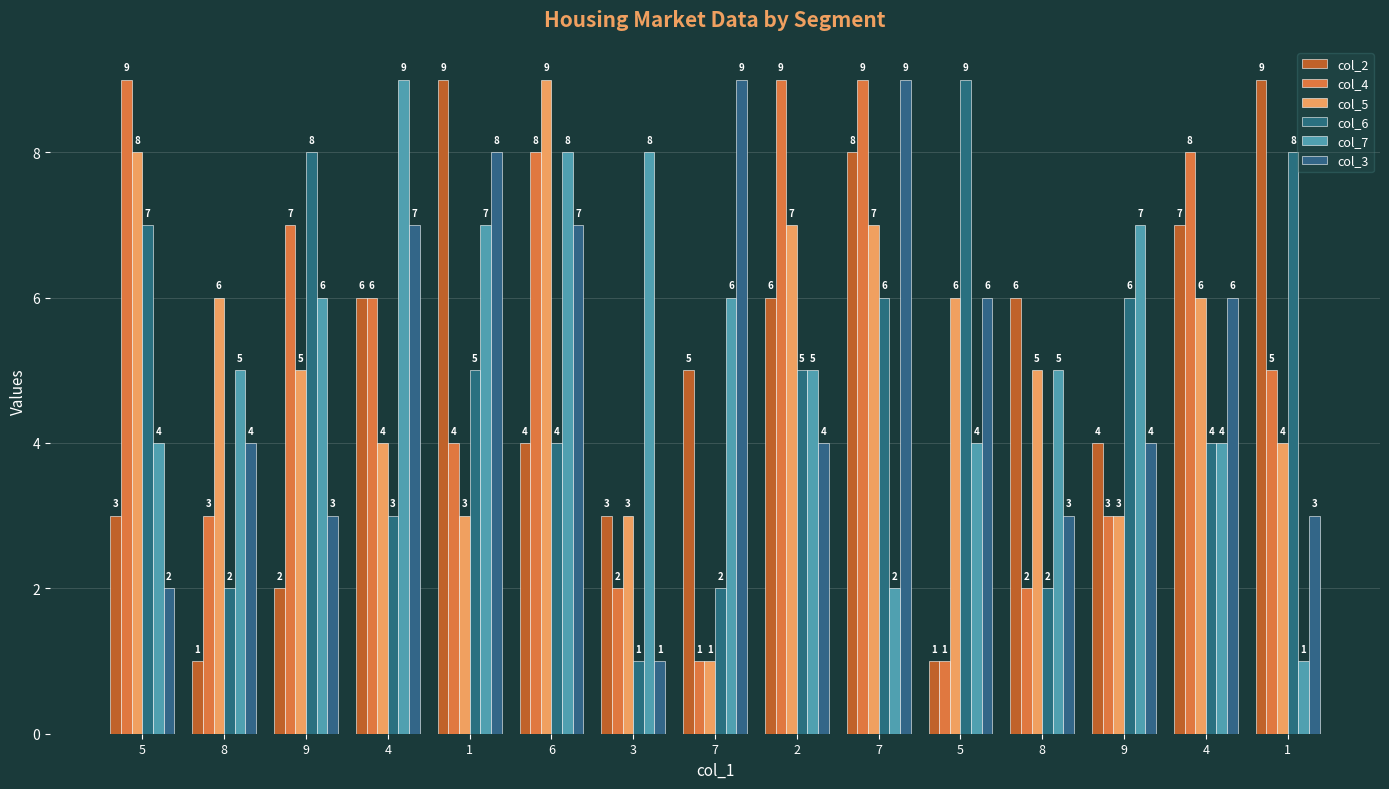

Reading left to right, what are all the values shown in this chart?

col_2: 5=3	8=1	9=2	4=6	1=9	6=4	3=3	7=5	2=6	7=8	5=1	8=6	9=4	4=7	1=9
col_4: 5=9	8=3	9=7	4=6	1=4	6=8	3=2	7=1	2=9	7=9	5=1	8=2	9=3	4=8	1=5
col_5: 5=8	8=6	9=5	4=4	1=3	6=9	3=3	7=1	2=7	7=7	5=6	8=5	9=3	4=6	1=4
col_6: 5=7	8=2	9=8	4=3	1=5	6=4	3=1	7=2	2=5	7=6	5=9	8=2	9=6	4=4	1=8
col_7: 5=4	8=5	9=6	4=9	1=7	6=8	3=8	7=6	2=5	7=2	5=4	8=5	9=7	4=4	1=1
col_3: 5=2	8=4	9=3	4=7	1=8	6=7	3=1	7=9	2=4	7=9	5=6	8=3	9=4	4=6	1=3